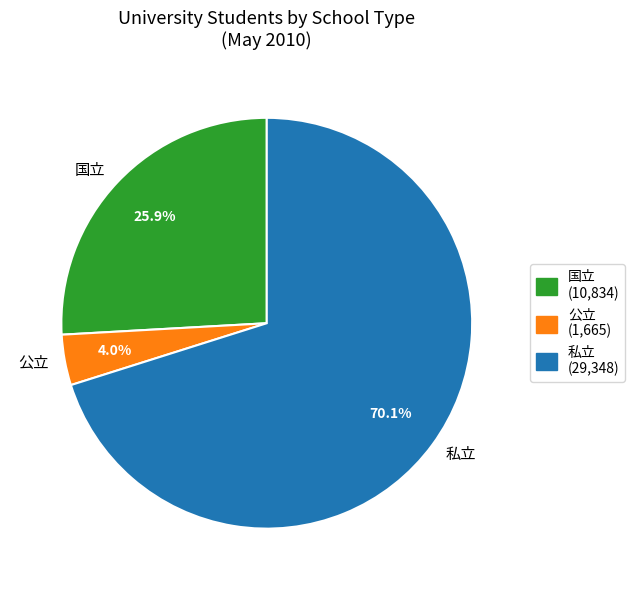

Between 国立 and 公立, which is larger?

国立